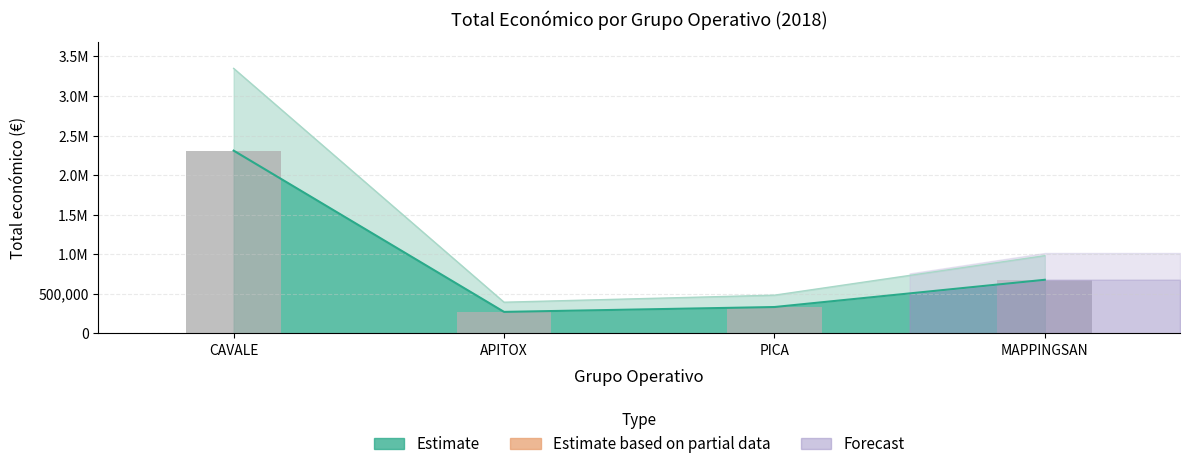

What is the label of the 2nd bar from the left?

APITOX